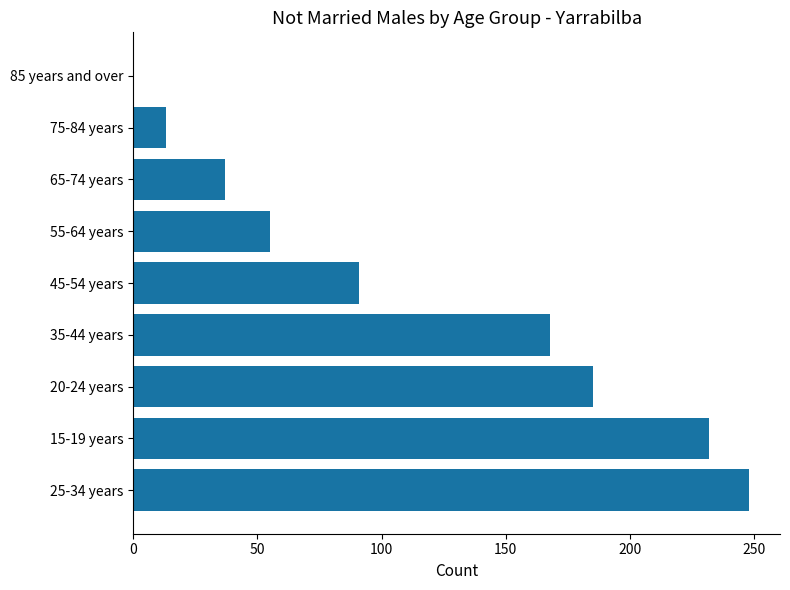

Reading top to bottom, list all the values displayed in this chart.

85 years and over=0	75-84 years=13	65-74 years=37	55-64 years=55	45-54 years=91	35-44 years=168	20-24 years=185	15-19 years=232	25-34 years=248